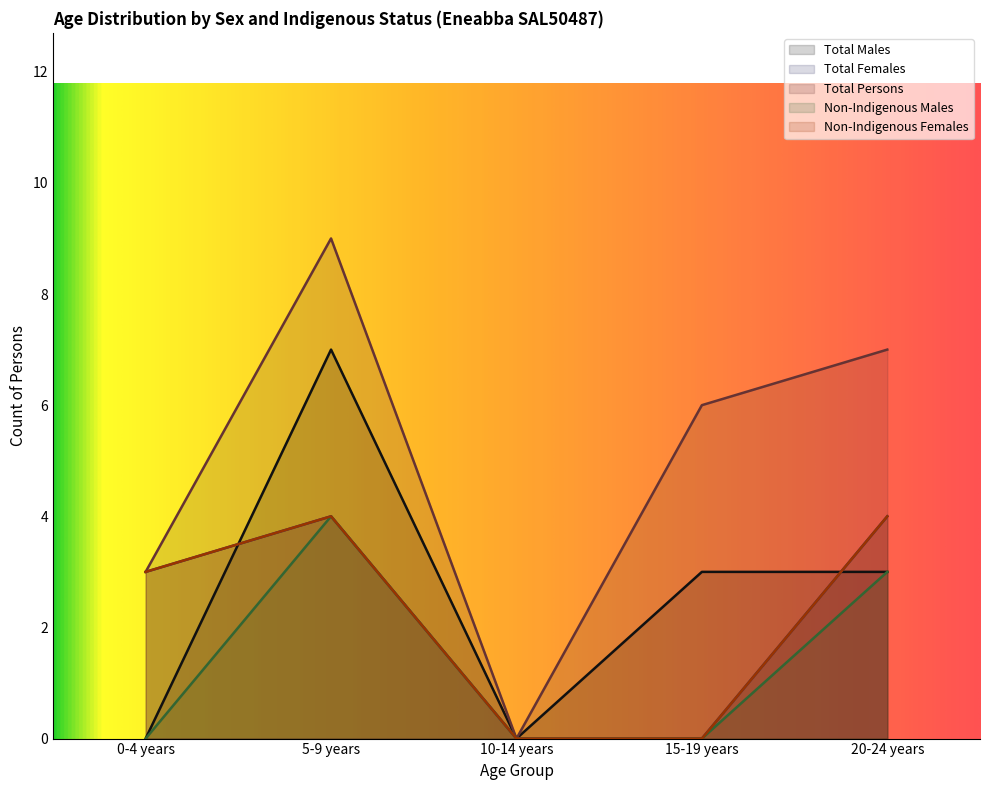

Count the Total Females values in the range 0 to 4.

5